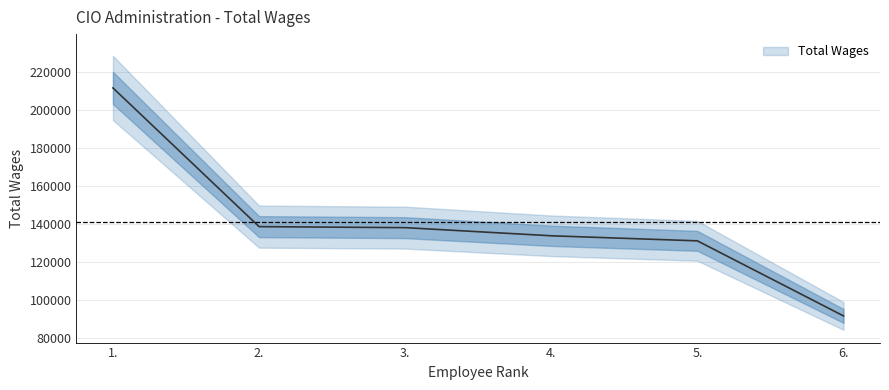

At which label does the data first exceed 137941?

1.